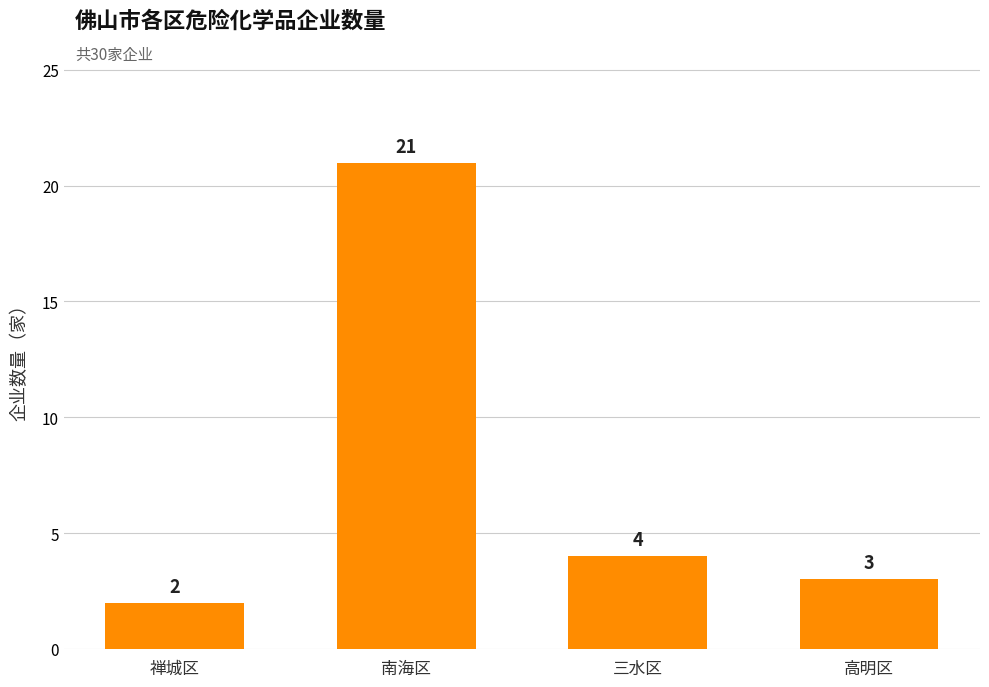

Reading left to right, what are all the values shown in this chart?

禅城区=2	南海区=21	三水区=4	高明区=3